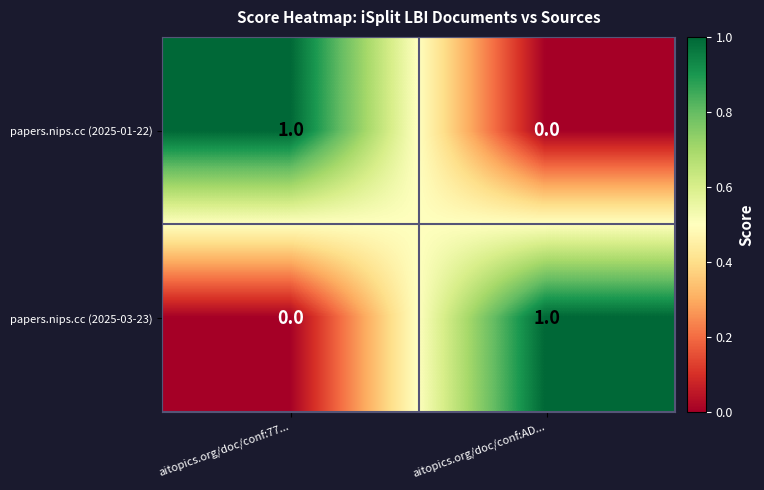

At aitopics.org/doc/conf:77..., list the series in order from largest to smallest.

papers.nips.cc (2025-01-22), papers.nips.cc (2025-03-23)